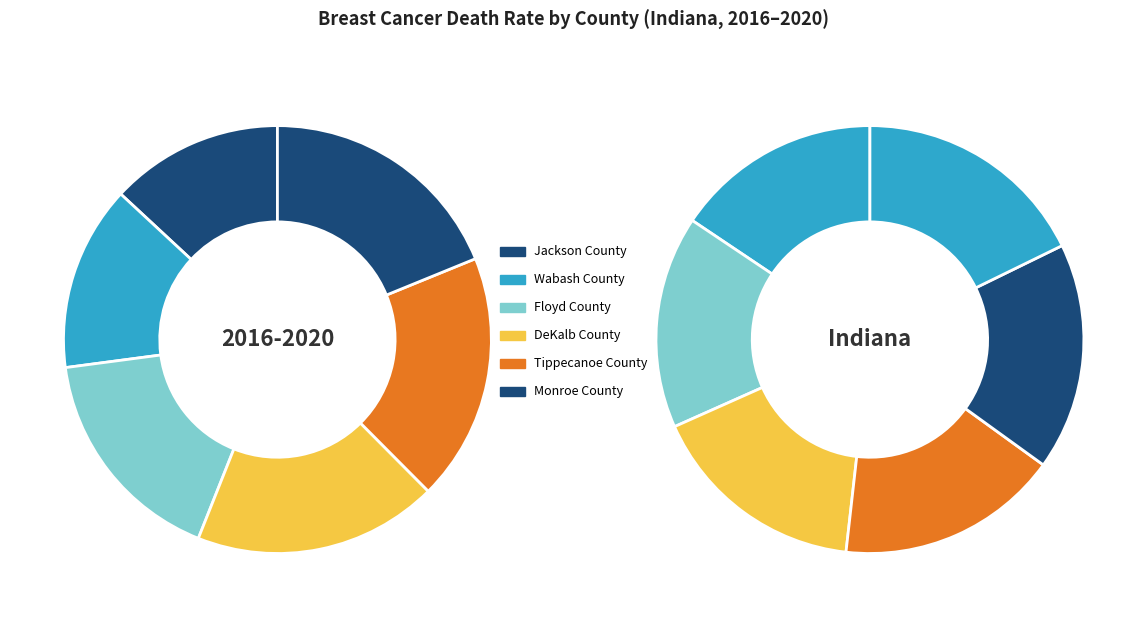

Which slice is the smallest?

Jackson County